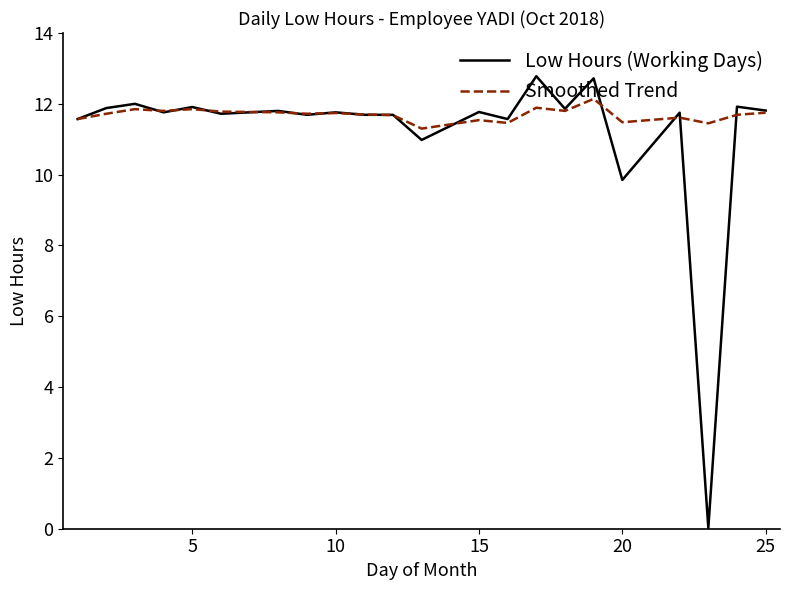

List the series in order of their peak value, highest first.

Low Hours (Working Days), Smoothed Trend